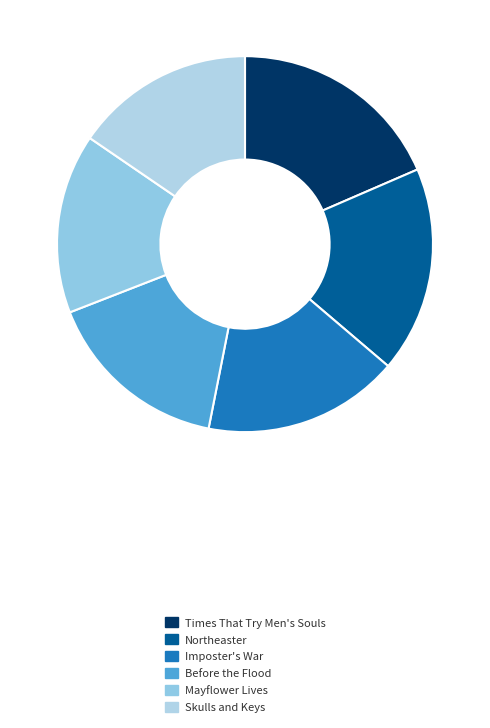

To the nearest percent, what percentage of the pie is Imposter's War?

17%